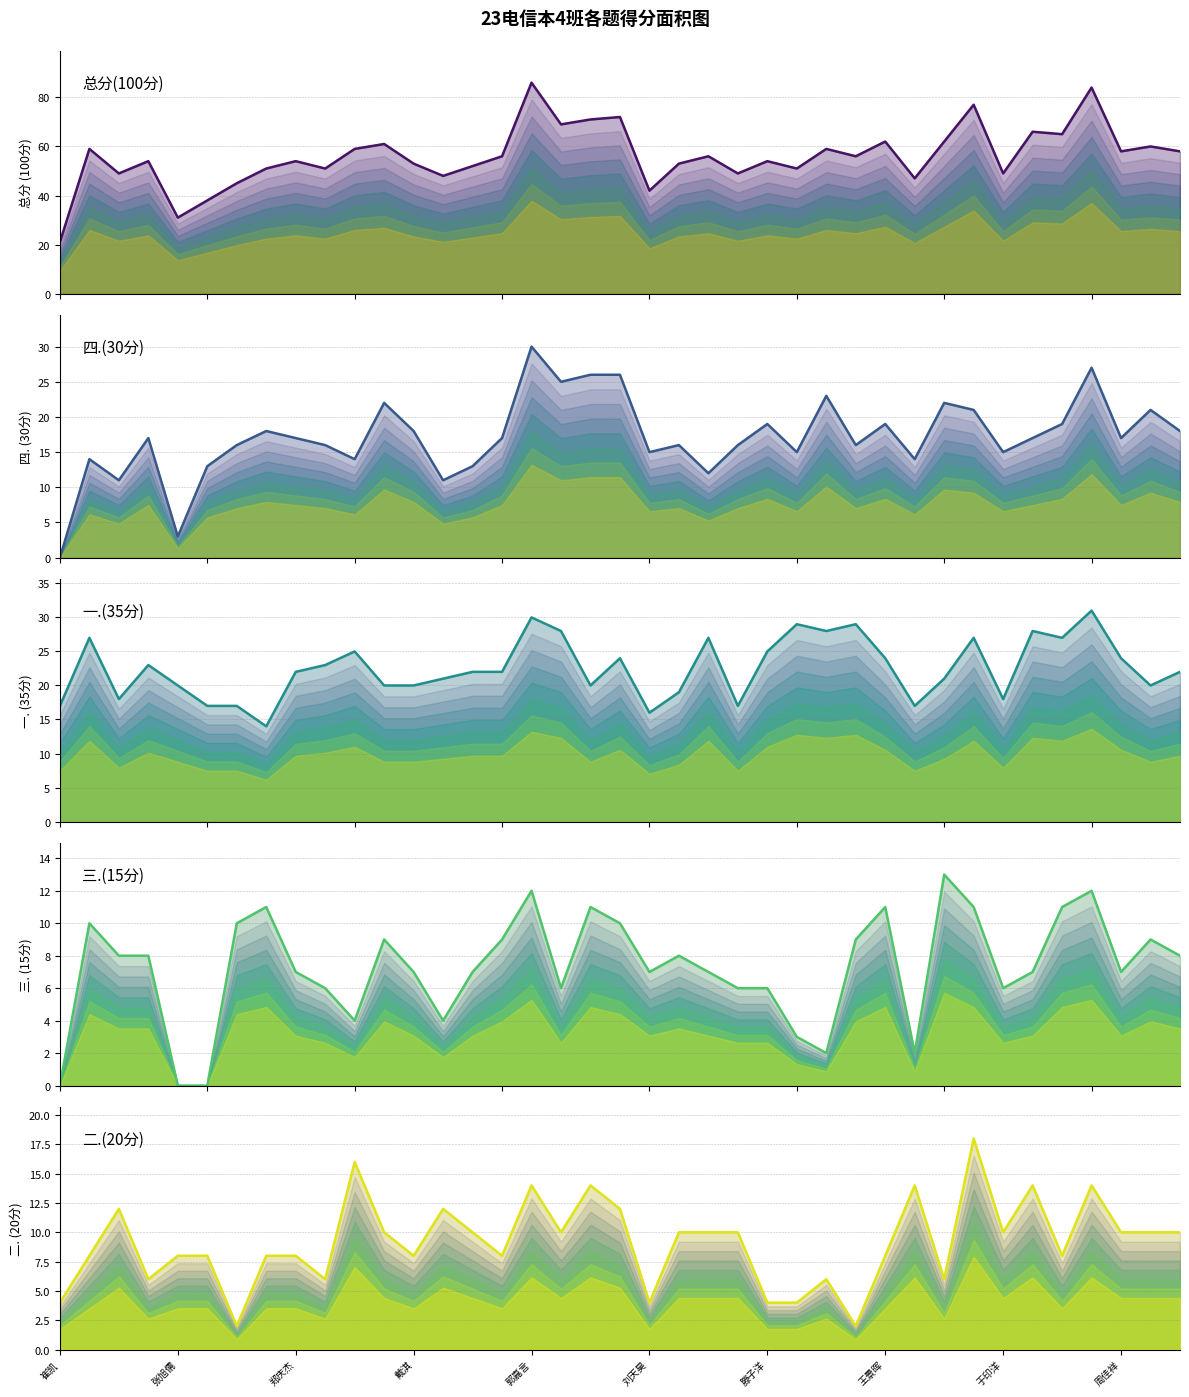

What is the average value of the 总分(100分) series?

56